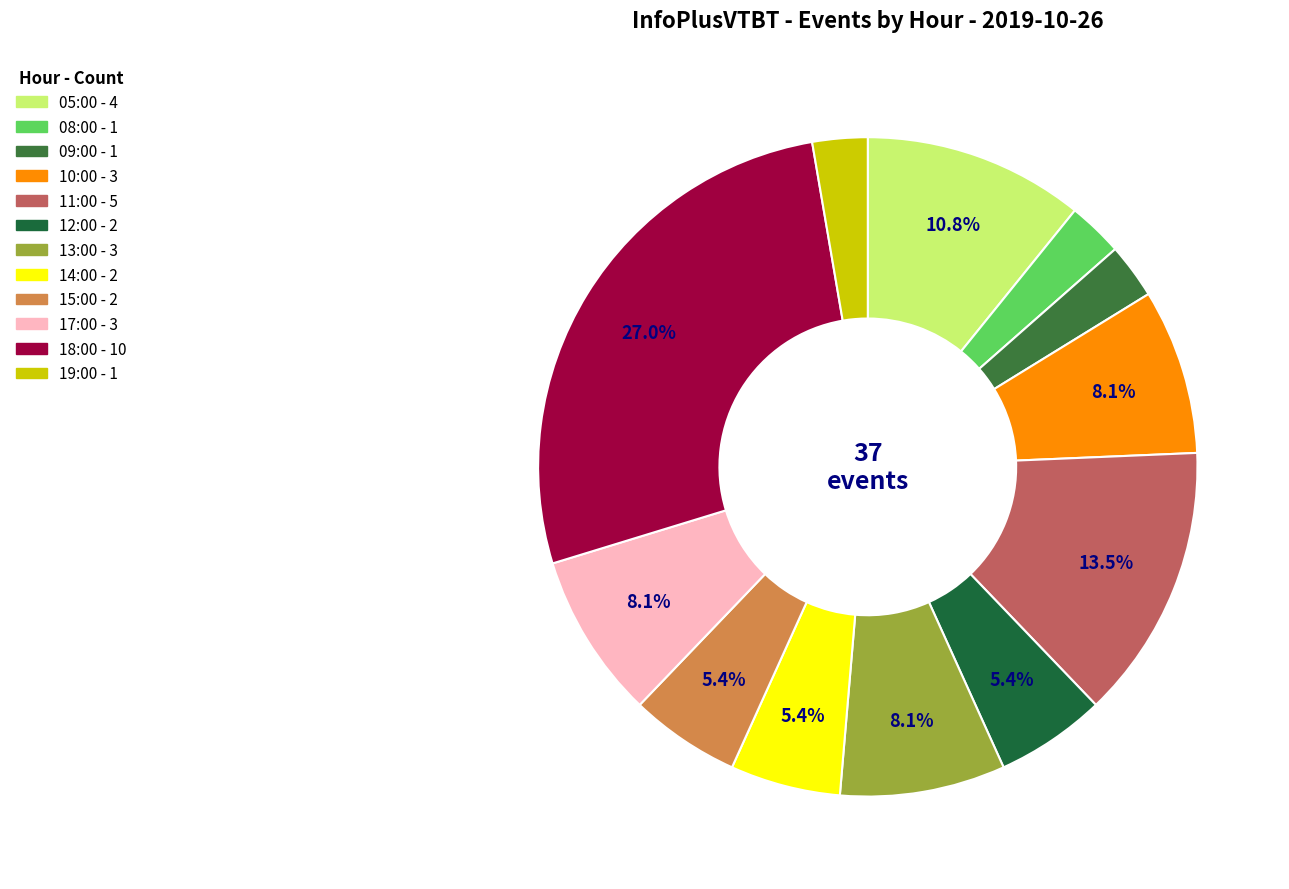

Which category has the smallest portion of the pie?

08:00